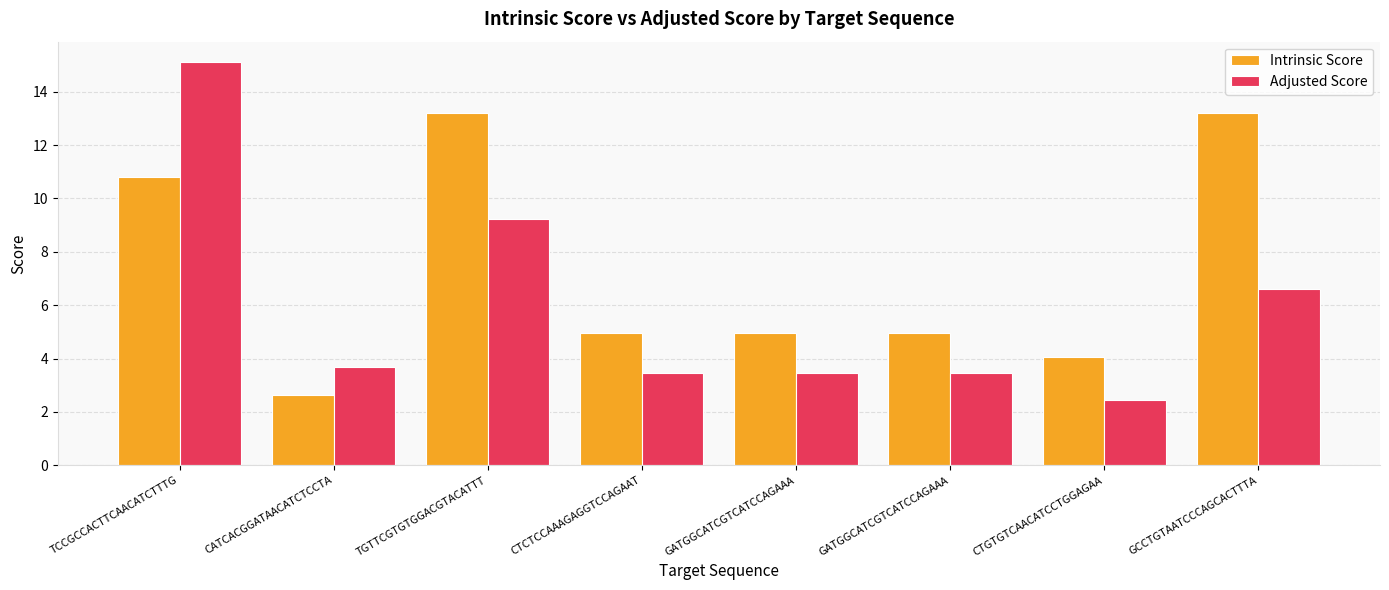

How many data points in Adjusted Score are less than 3?

1